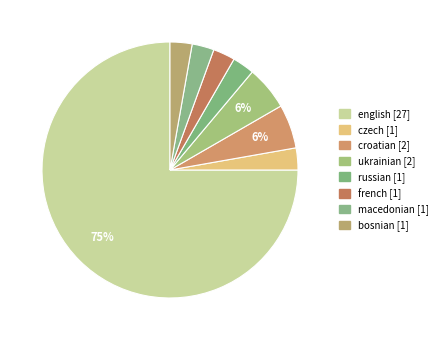

Does any single category account for the majority?

Yes